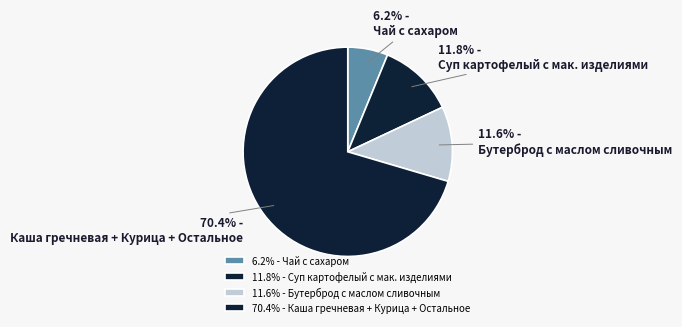

How many slices are in this pie chart?

4